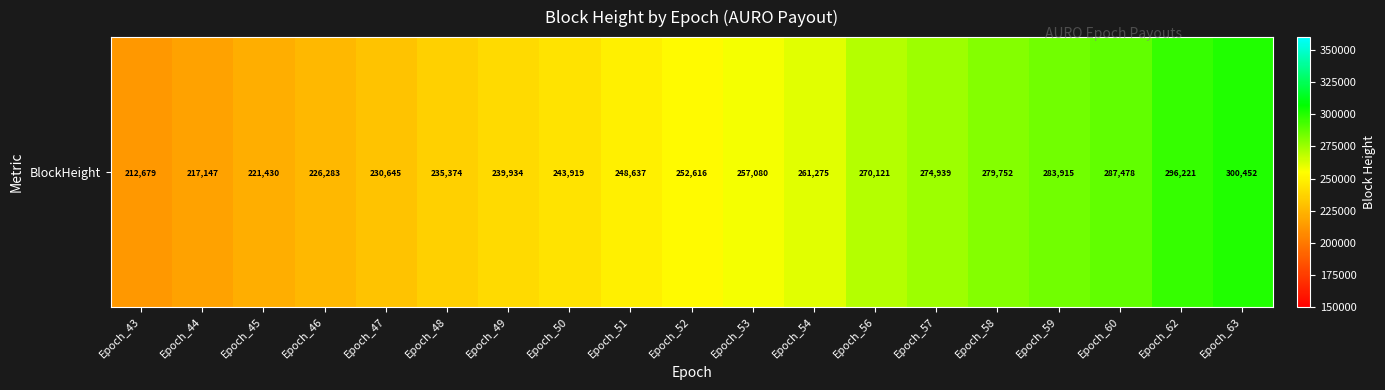

Count the number of data series in this chart.

1